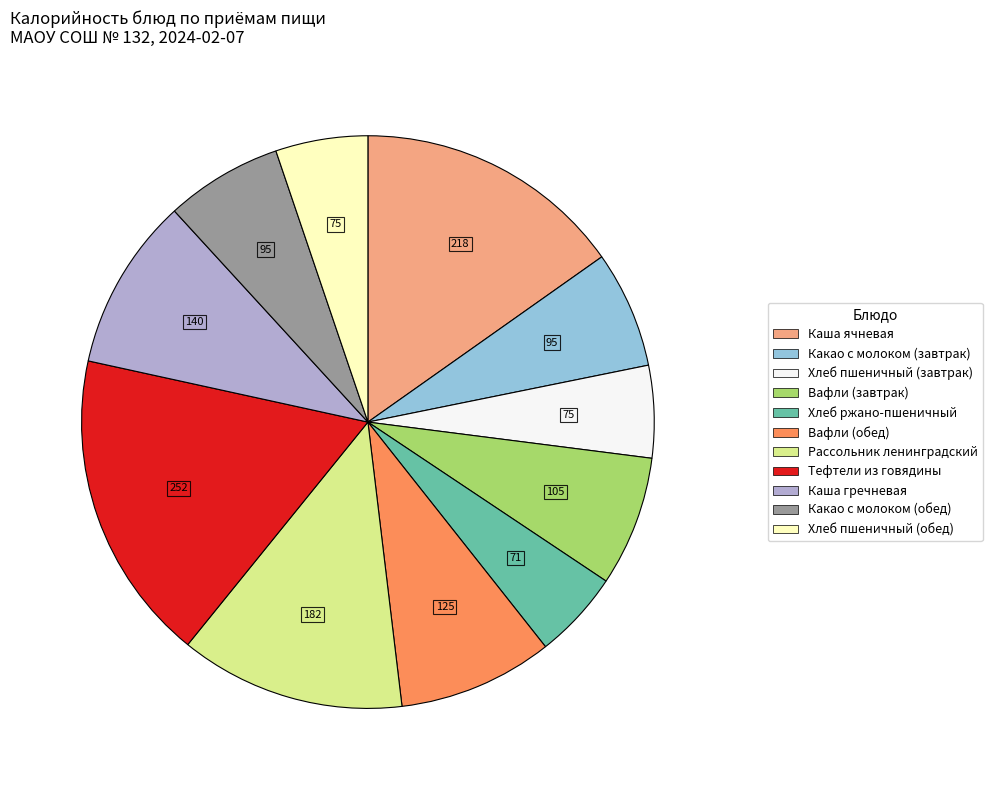

What is the ratio of the value at Рассольник ленинградский to the value at Какао с молоком (обед)?

1.9